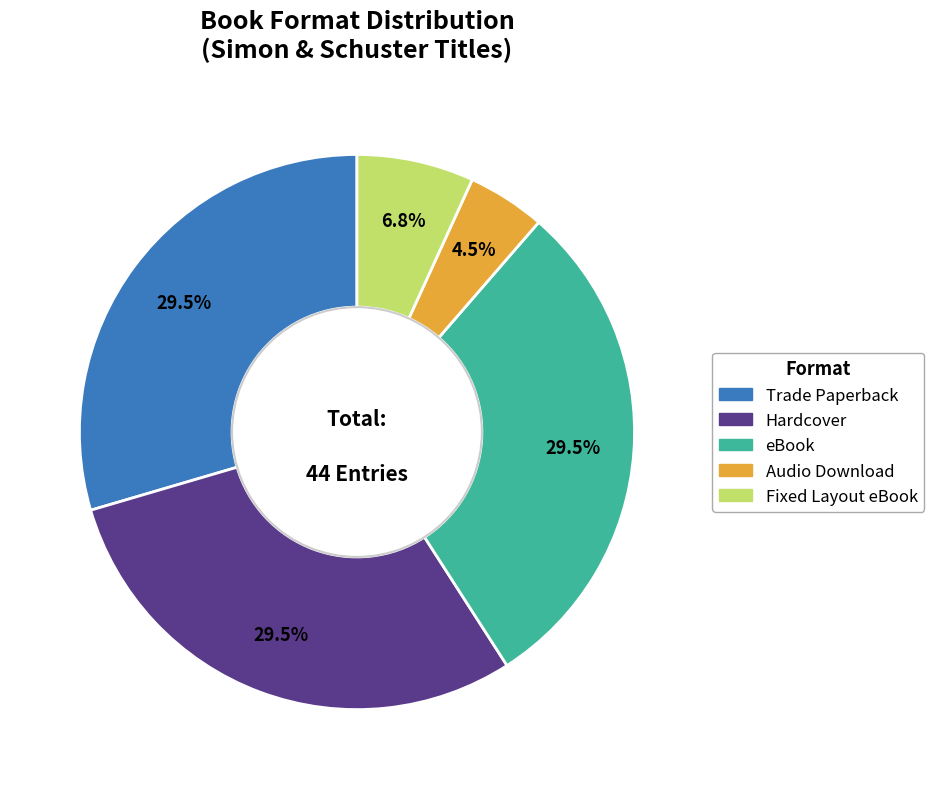

Count the number of slices in the pie.

5